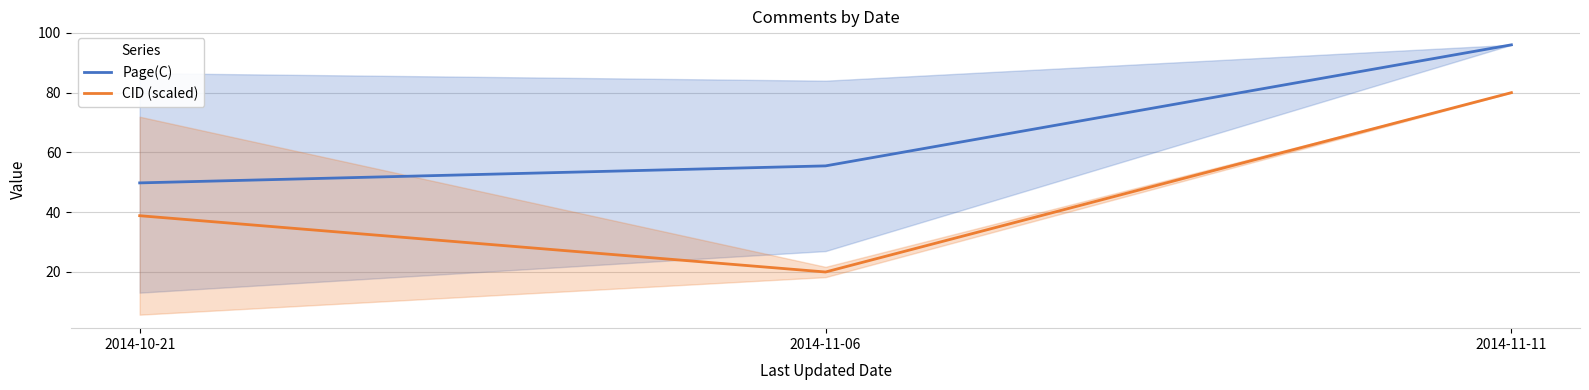

What is the label of the 3rd point from the left?

2014-11-11